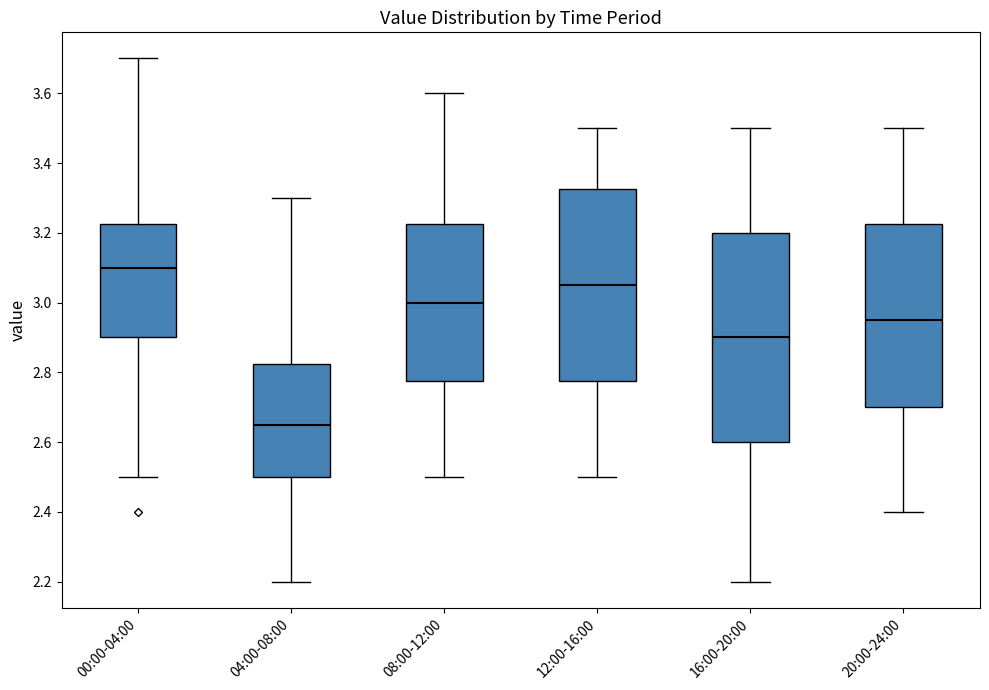

Reading left to right, read every box against the y-axis: the position of its median line, the range the box covers, and the ends of its whiskers. The values are not printed on the chart, so give them approximately, as read against the axis.

00:00-04:00: median 3.10, box 2.90 to 3.22, whiskers 2.50 to 3.70
04:00-08:00: median 2.66, box 2.50 to 2.82, whiskers 2.20 to 3.30
08:00-12:00: median 3.00, box 2.78 to 3.22, whiskers 2.50 to 3.60
12:00-16:00: median 3.06, box 2.78 to 3.32, whiskers 2.50 to 3.50
16:00-20:00: median 2.90, box 2.60 to 3.20, whiskers 2.20 to 3.50
20:00-24:00: median 2.96, box 2.70 to 3.22, whiskers 2.40 to 3.50